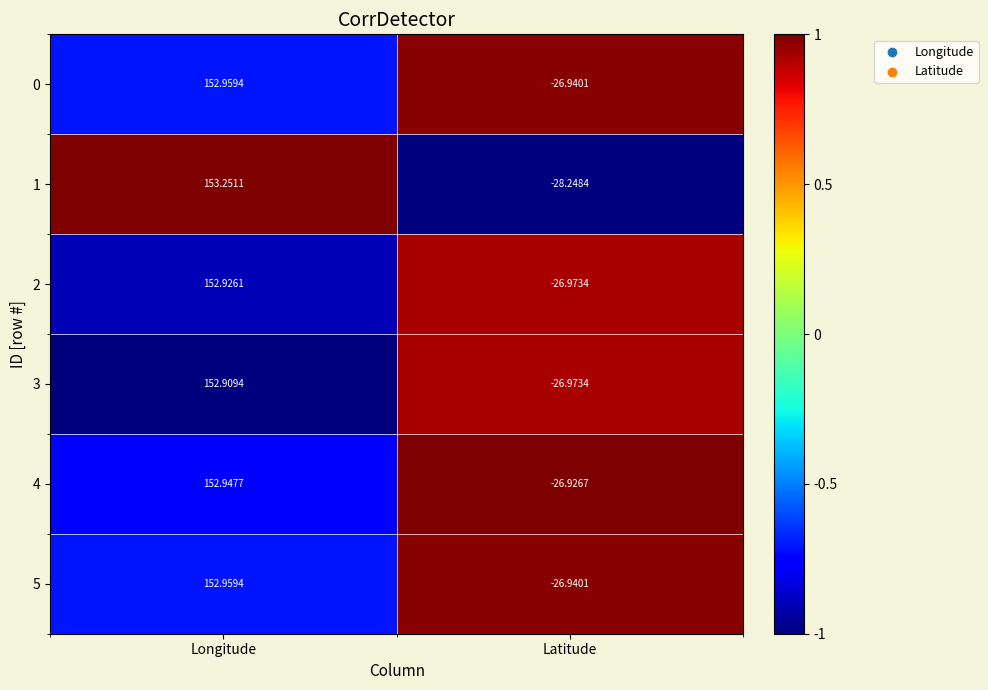

How many data points in 1 are above 153?

1